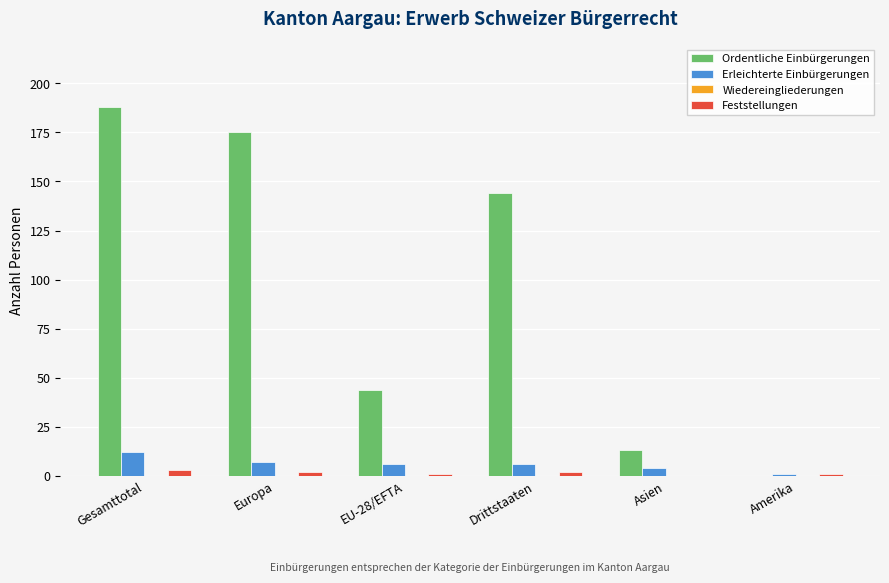

What is the greatest value displayed?

188